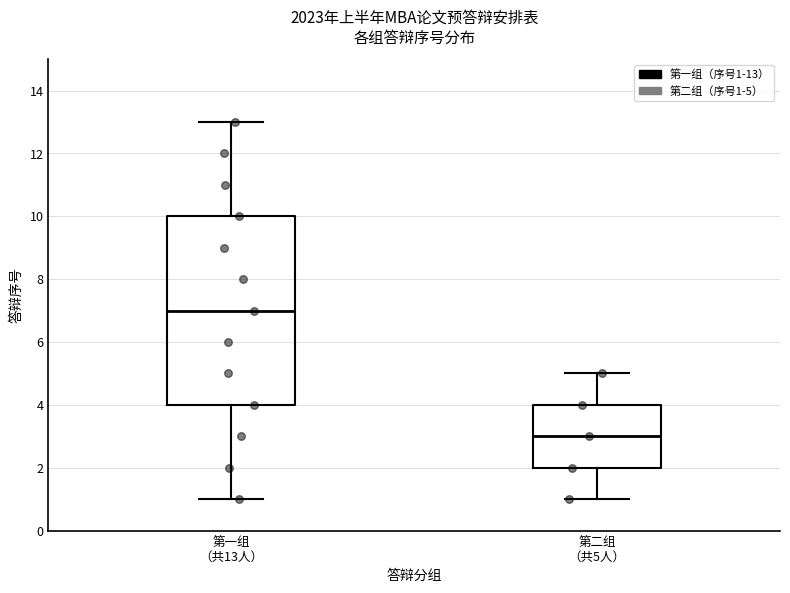

Which box's median line is the lowest?

第二组 （共5人）